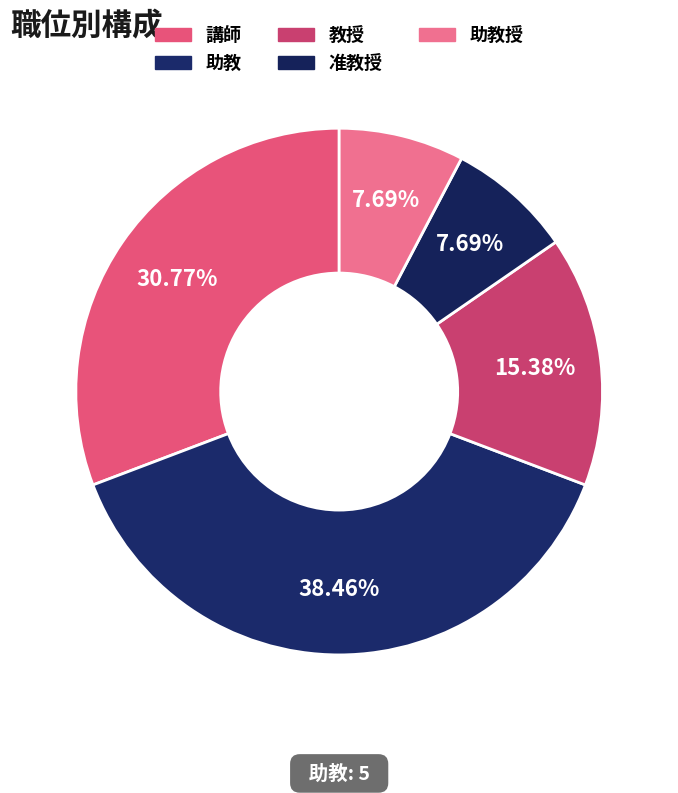

How many segments does this pie chart have?

5